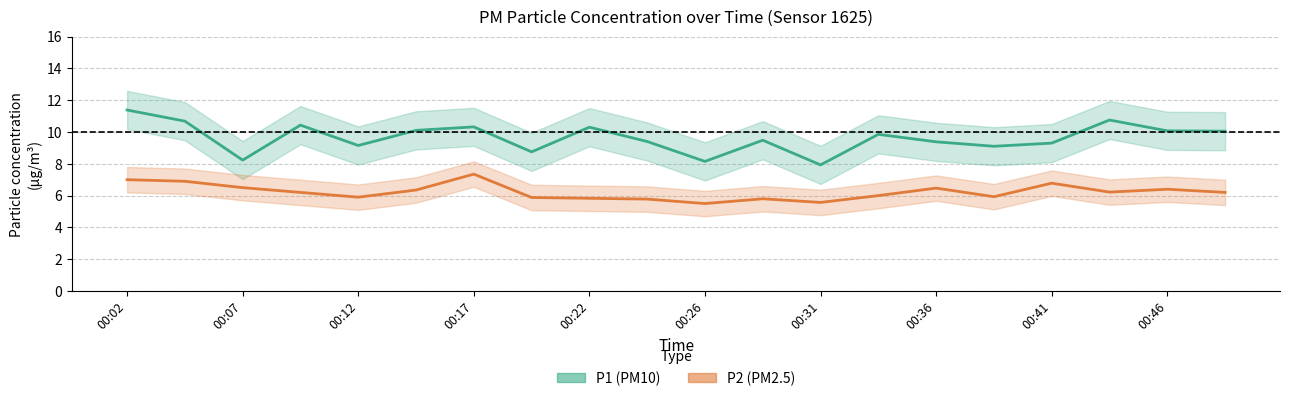

How many data points in P1 (PM10) are above 9?

16